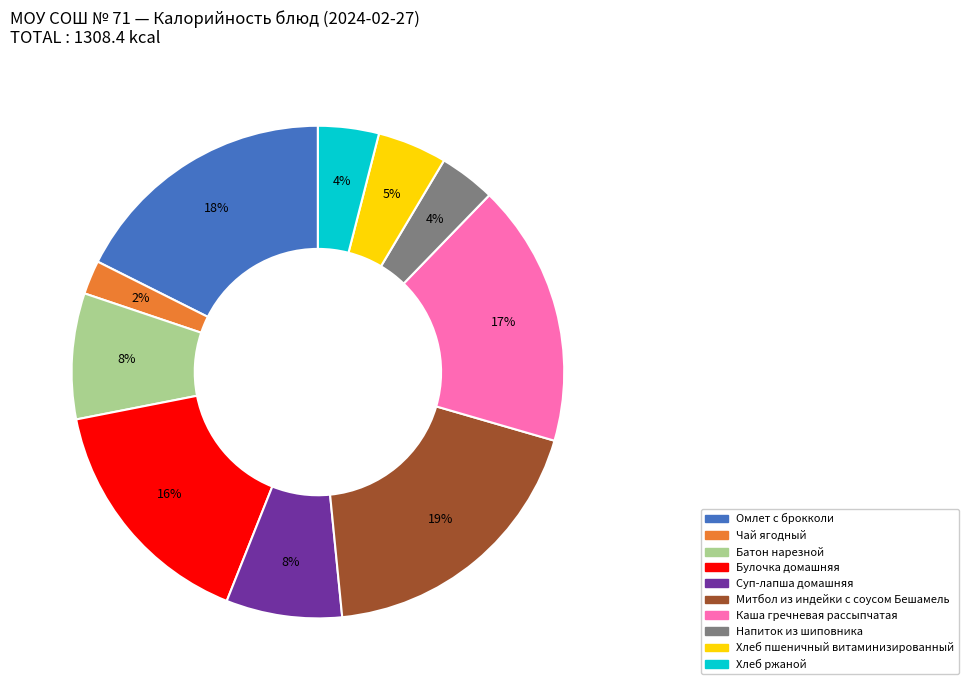

Is it true that Омлет с брокколи is 10% of the pie?

False